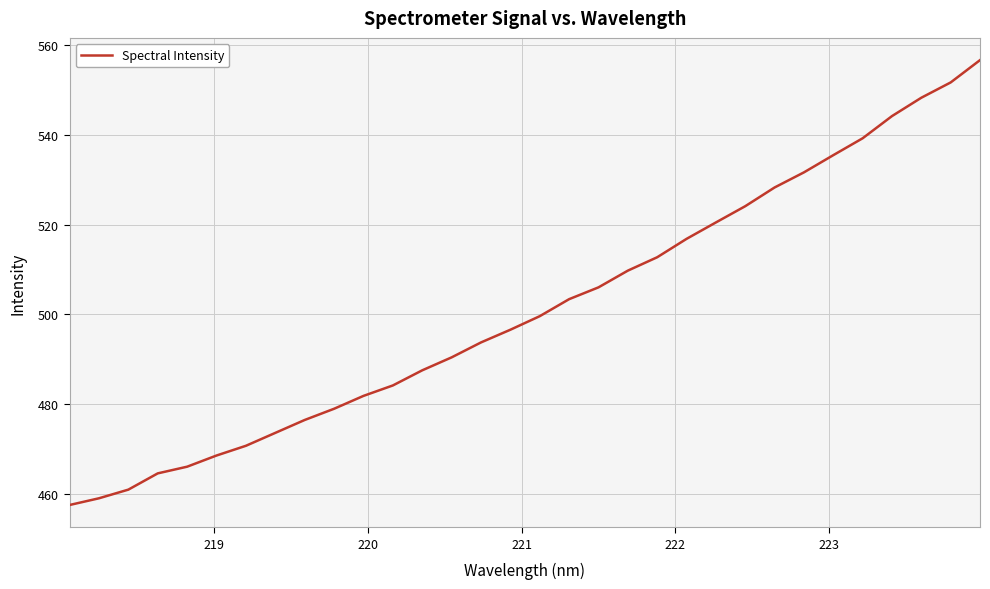

What is the smallest value displayed?

457.5